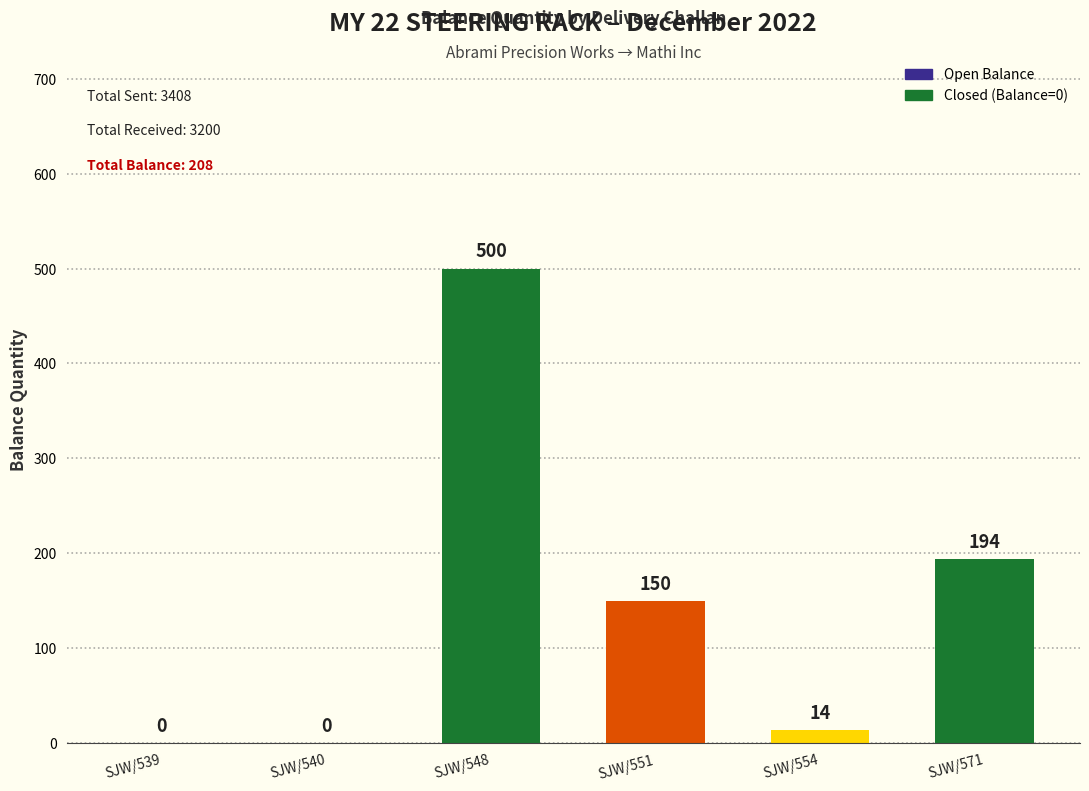

What is the change in value from 02/12/2022
SJW/540 to 06/12/2022
SJW/548?

+500